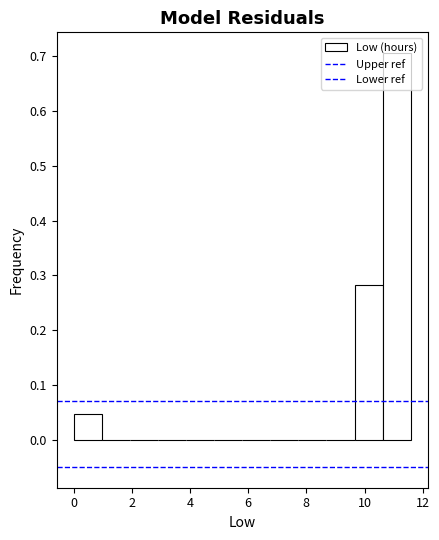

Reading left to right, transcribe this chart: for each bar, give the range it covers on the x-axis and its height. Neither the bar edges nor the heights are printed on the chart, so give them approximately, as read against the axes.

0.0 to 1.0: 0.05
1.0 to 2.0: 0
2.0 to 2.8: 0
2.8 to 3.8: 0
3.8 to 4.8: 0
4.8 to 5.8: 0
5.8 to 6.8: 0
6.8 to 7.8: 0
7.8 to 8.6: 0
8.6 to 9.6: 0
9.6 to 10.6: 0.28
10.6 to 11.6: 0.71